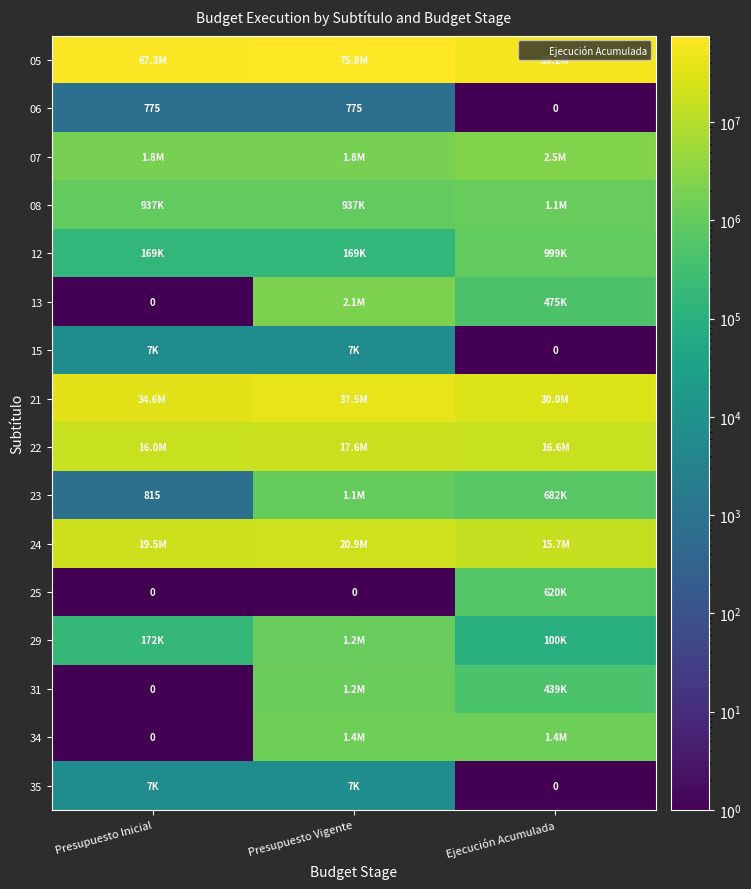

Rank the categories by 35 value from highest to lowest.

Presupuesto Inicial, Presupuesto Vigente, Ejecución Acumulada